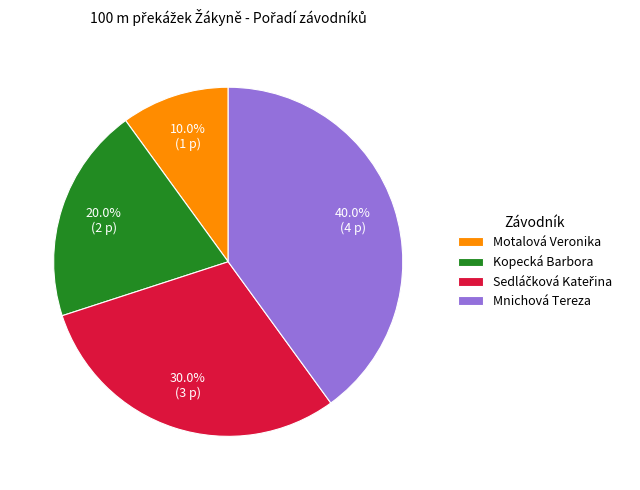

Is Mnichová Tereza the majority of the pie?

No